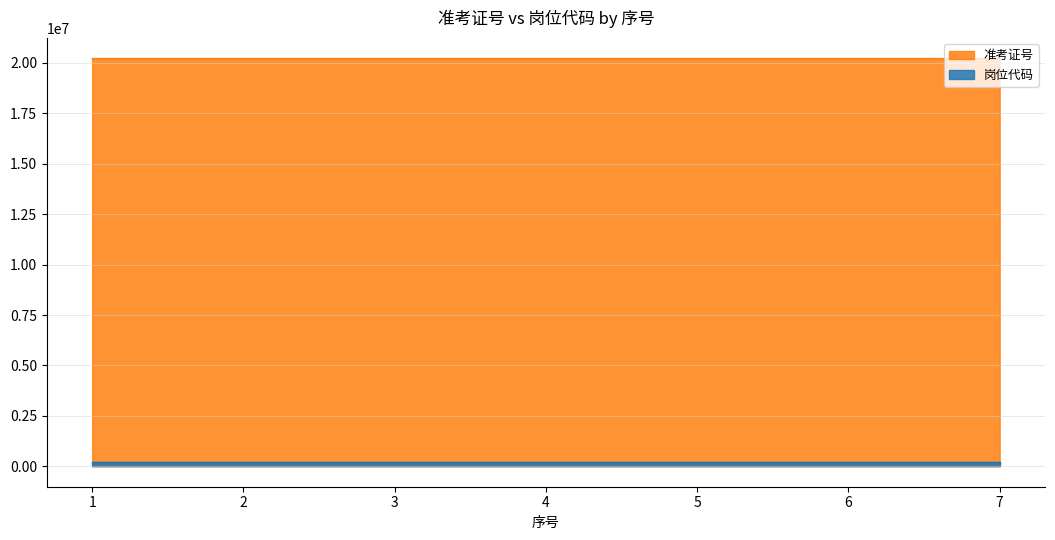

Is the value of 岗位代码 at 3 greater than the value of 准考证号 at 3?

No